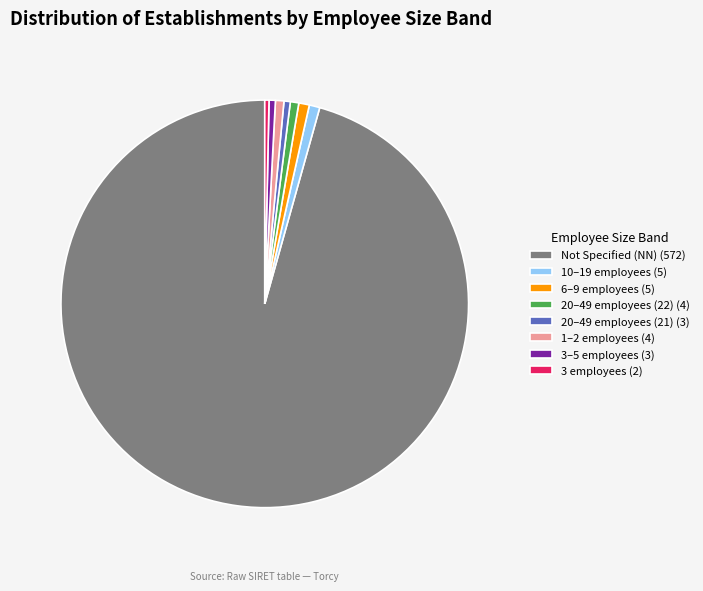

Which has a higher value, 6–9 employees (5) or Not Specified (NN) (572)?

Not Specified (NN) (572)